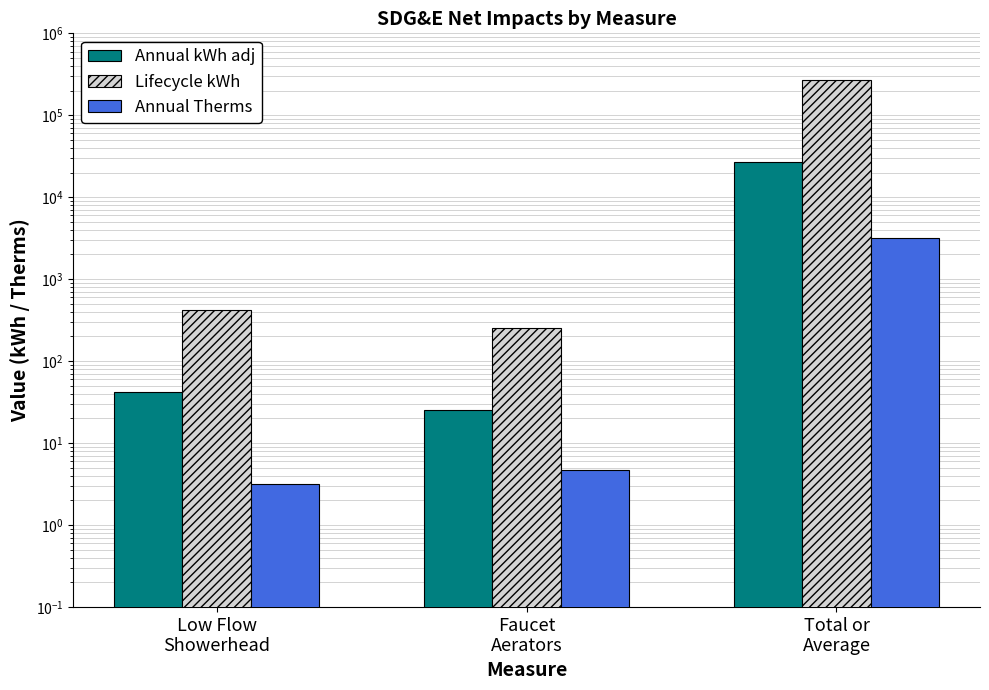

What are all the series names shown in the legend?

Annual kWh adj, Lifecycle kWh, Annual Therms